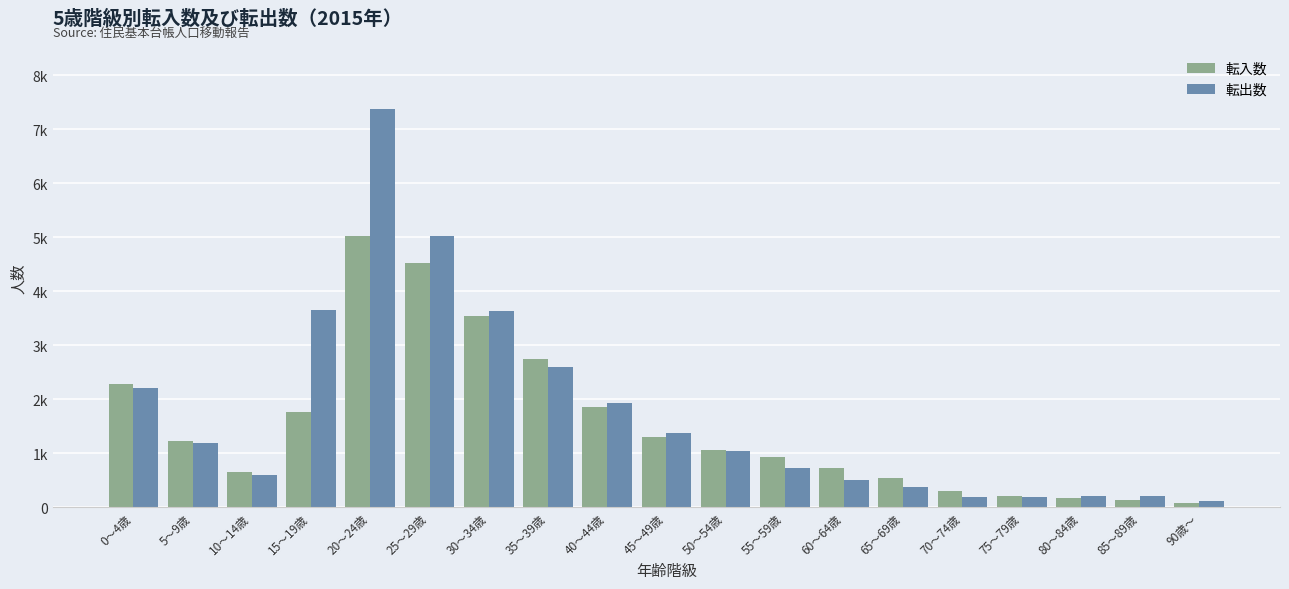

Are the bars grouped side by side (vs. stacked)?

Yes